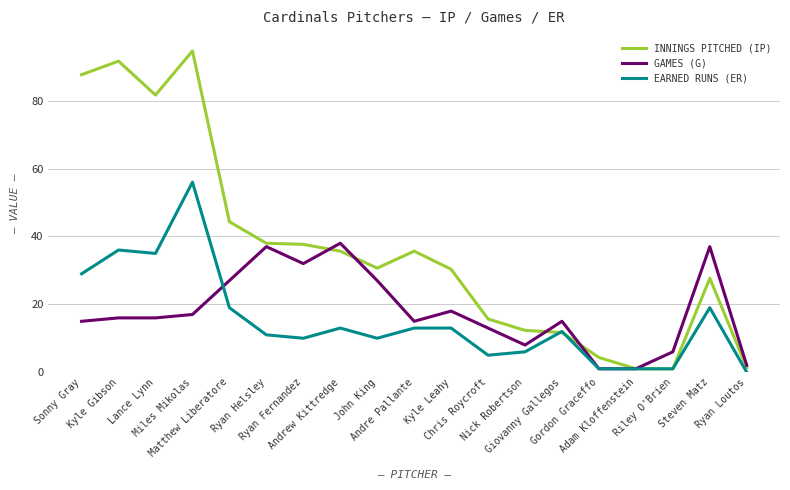

Which series has the largest range (max minus min)?

INNINGS PITCHED (IP)